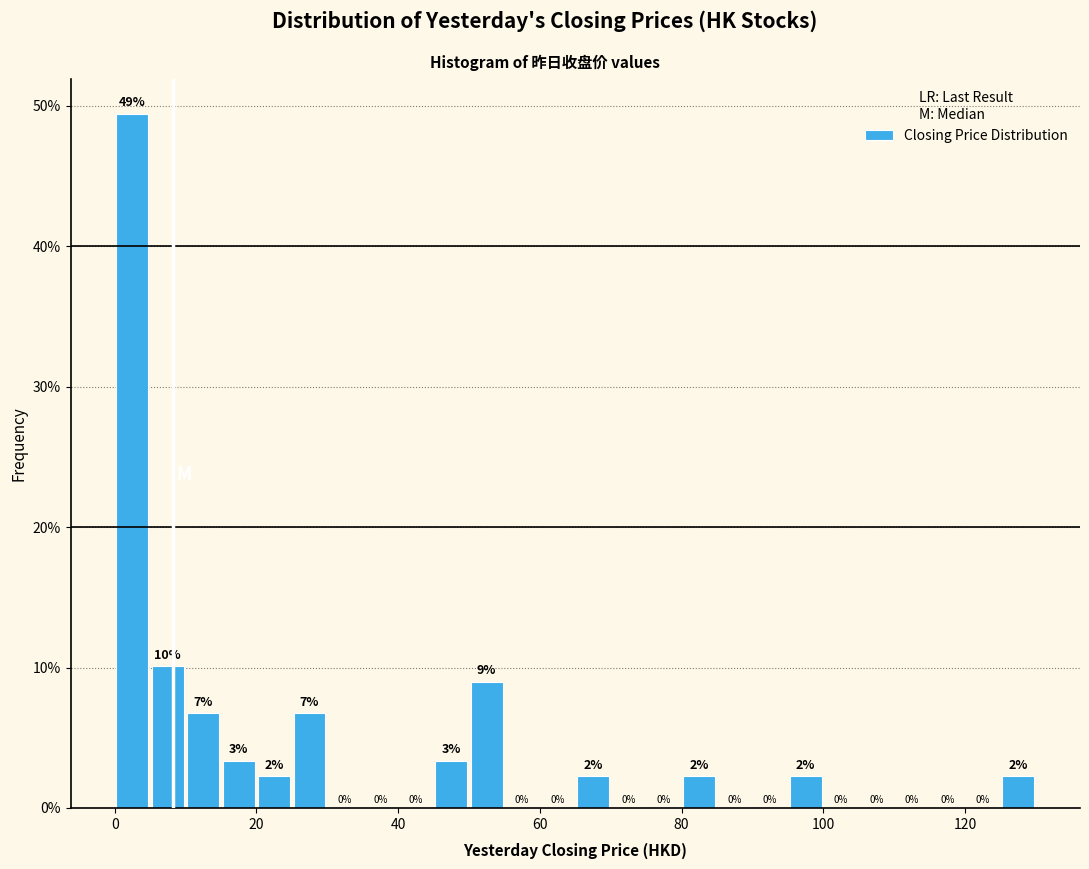

Around what value on the x-axis is the tallest bar? Give the approximate position of its centre, as read against the axis.

2